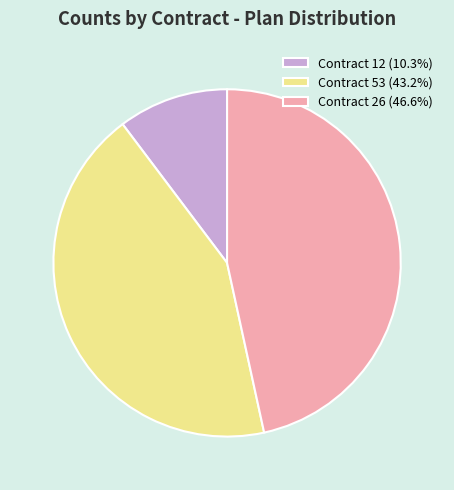

Combined, do Contract 26 (46.6%) and Contract 53 (43.2%) account for over 50%?

Yes